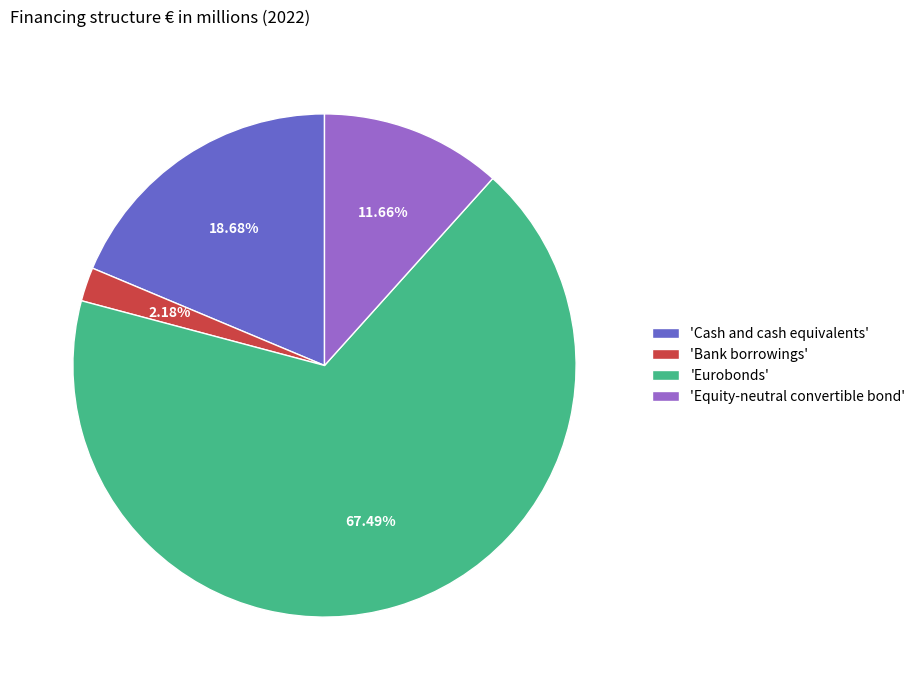

How many slices are in this pie chart?

4